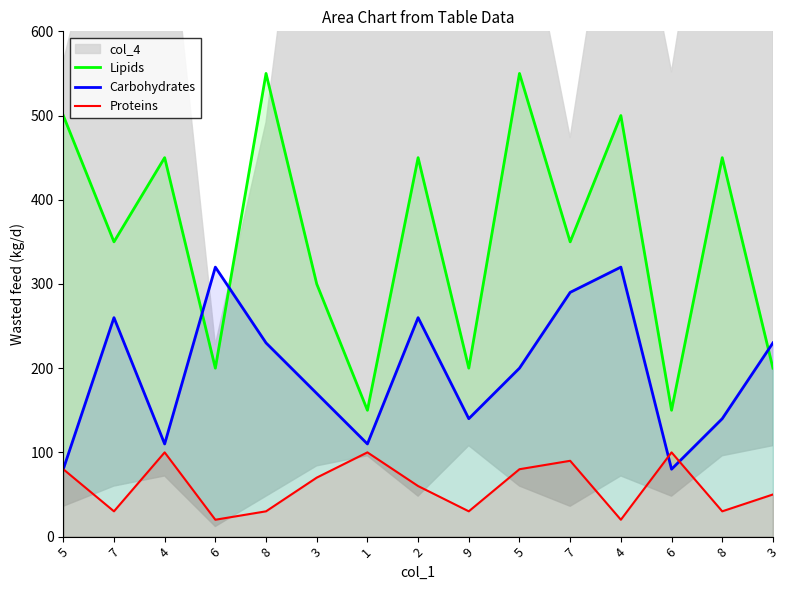

What is the total value across all series at 1?

360